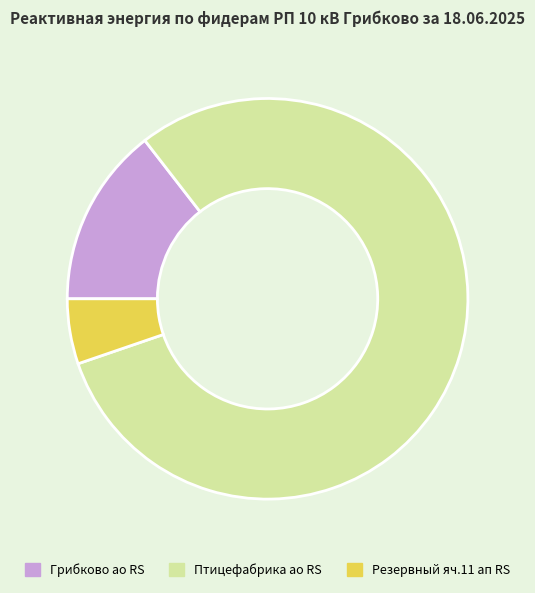

Which slice is the largest?

Птицефабрика ао RS